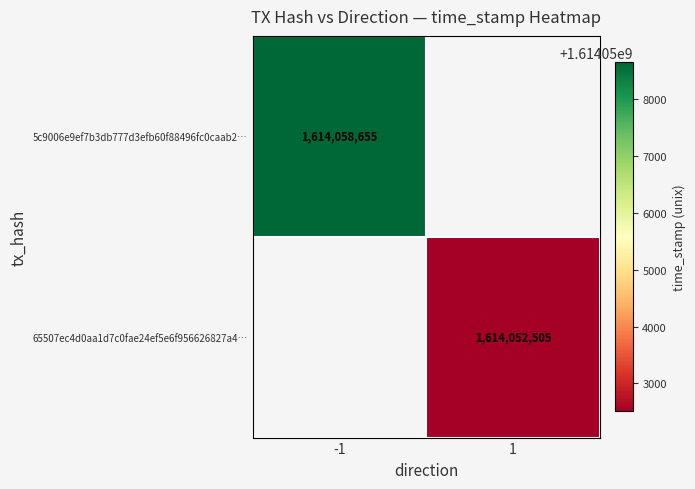

True or false: 5c9006e9ef7b3db777d3efb60f88496fc0caab2… has a value of 2186622438 at -1.

False